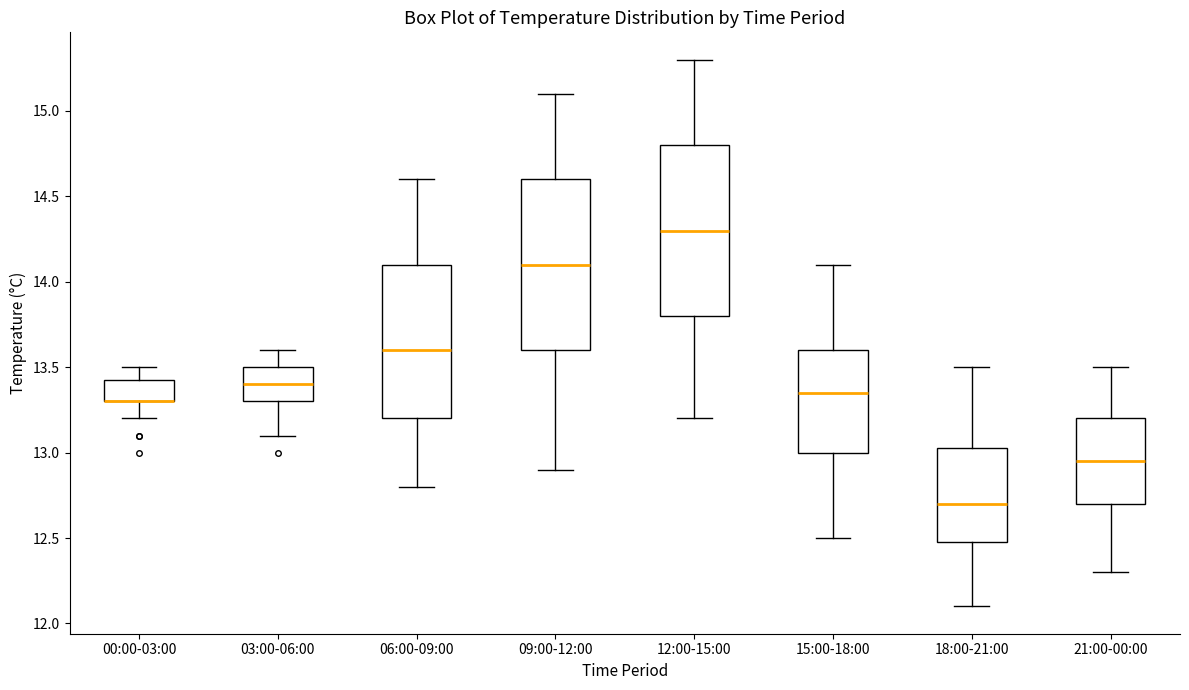

Reading left to right, transcribe this box plot: for each box, give where its median line is, the range the box spans, and where its two whiskers end, as read against the y-axis. The values are not printed on the chart, so give them approximately, as read against the axis.

00:00-03:00: median 13.30 (drawn on the box's lower edge), box 13.30 to 13.45, whiskers 13.20 to 13.50
03:00-06:00: median 13.40, box 13.30 to 13.50, whiskers 13.10 to 13.60
06:00-09:00: median 13.60, box 13.20 to 14.10, whiskers 12.80 to 14.60
09:00-12:00: median 14.10, box 13.60 to 14.60, whiskers 12.90 to 15.10
12:00-15:00: median 14.30, box 13.80 to 14.80, whiskers 13.20 to 15.30
15:00-18:00: median 13.35, box 13.00 to 13.60, whiskers 12.50 to 14.10
18:00-21:00: median 12.70, box 12.50 to 13.05, whiskers 12.10 to 13.50
21:00-00:00: median 12.95, box 12.70 to 13.20, whiskers 12.30 to 13.50